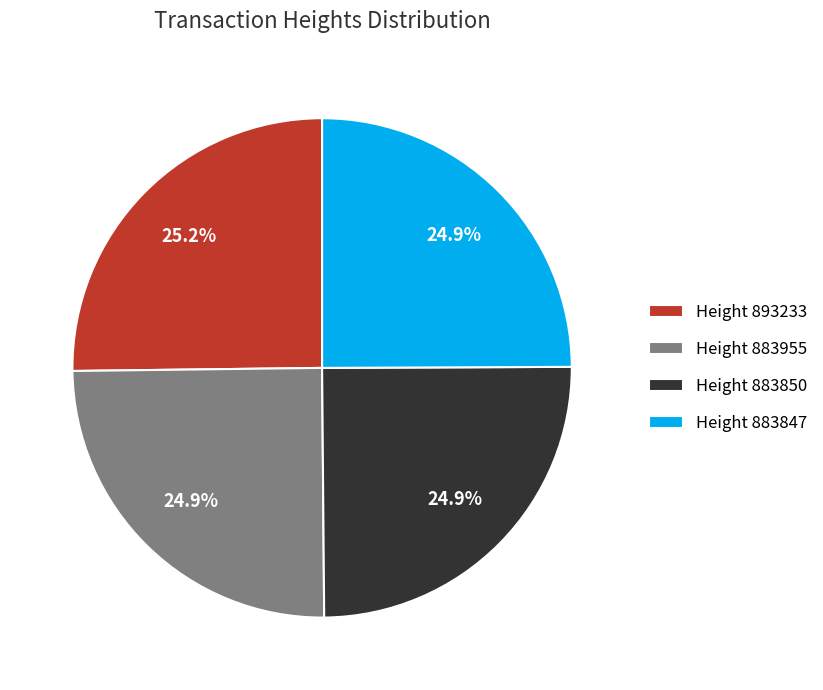

Does Height 883847 represent more than half of the total?

No